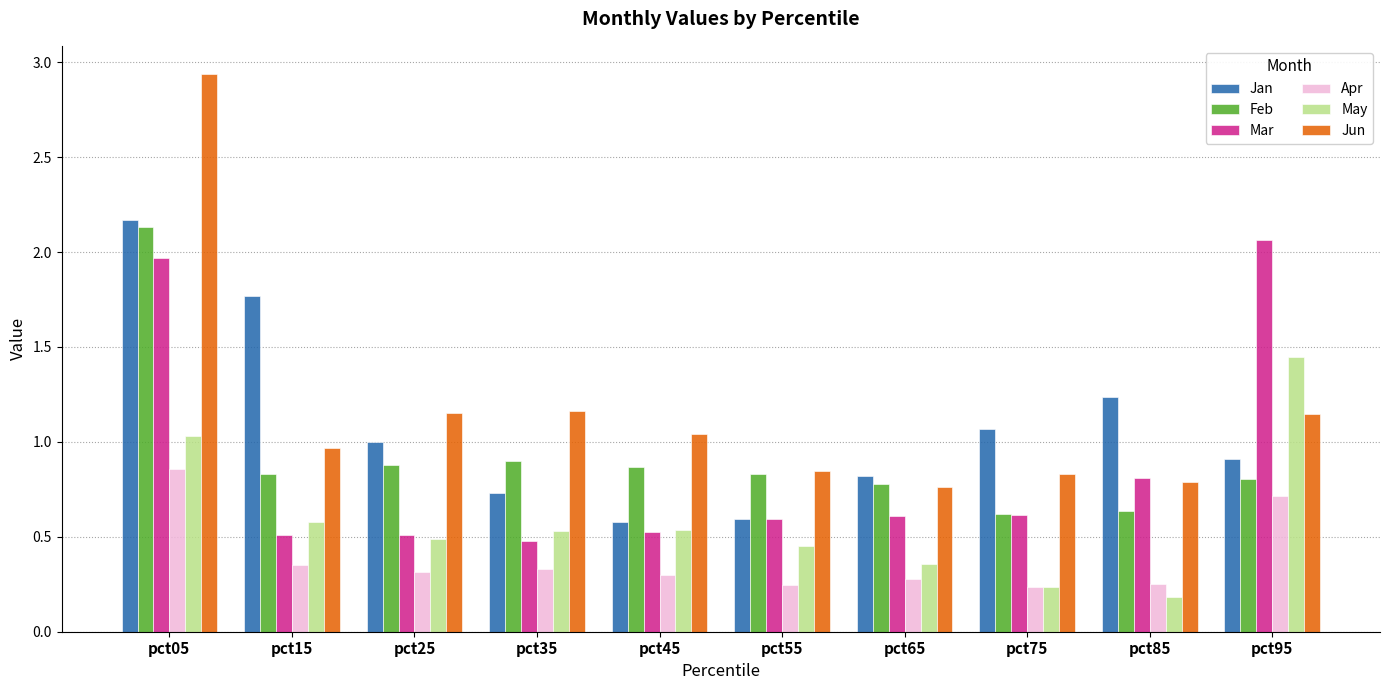

Which series has the widest spread of values?

Jun